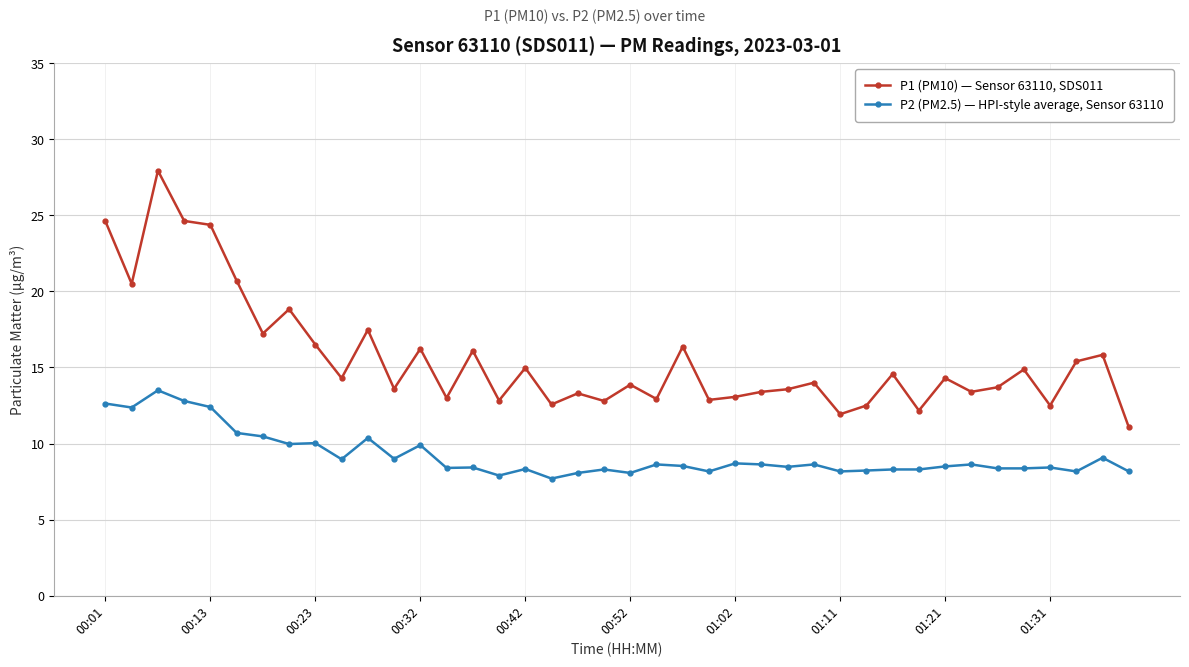

What is the average value of the P2 (PM2.5) — HPI-style average, Sensor 63110 series?

9.2